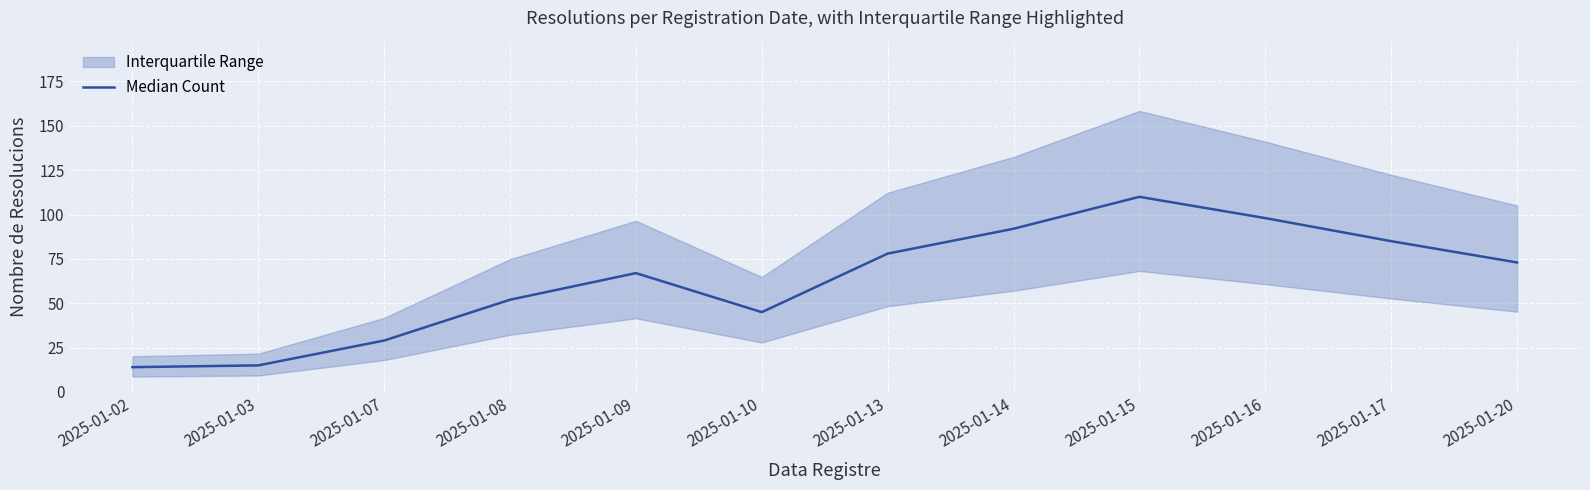

How many points are higher than both their immediate neighbors (excluding endpoints)?

2